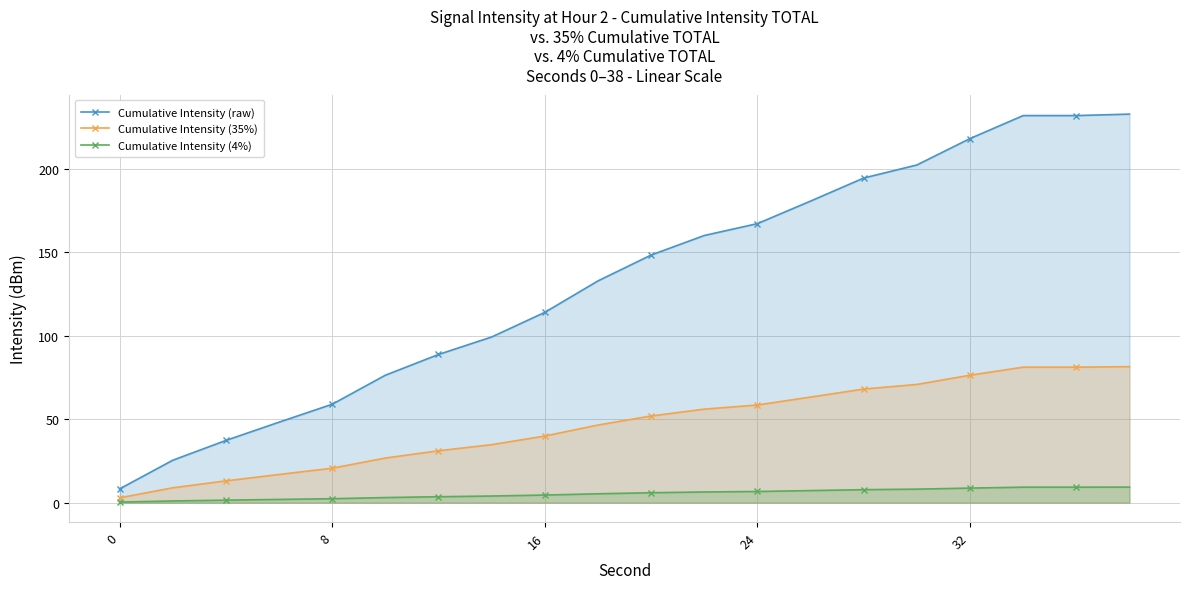

How many lines are shown in the chart?

3